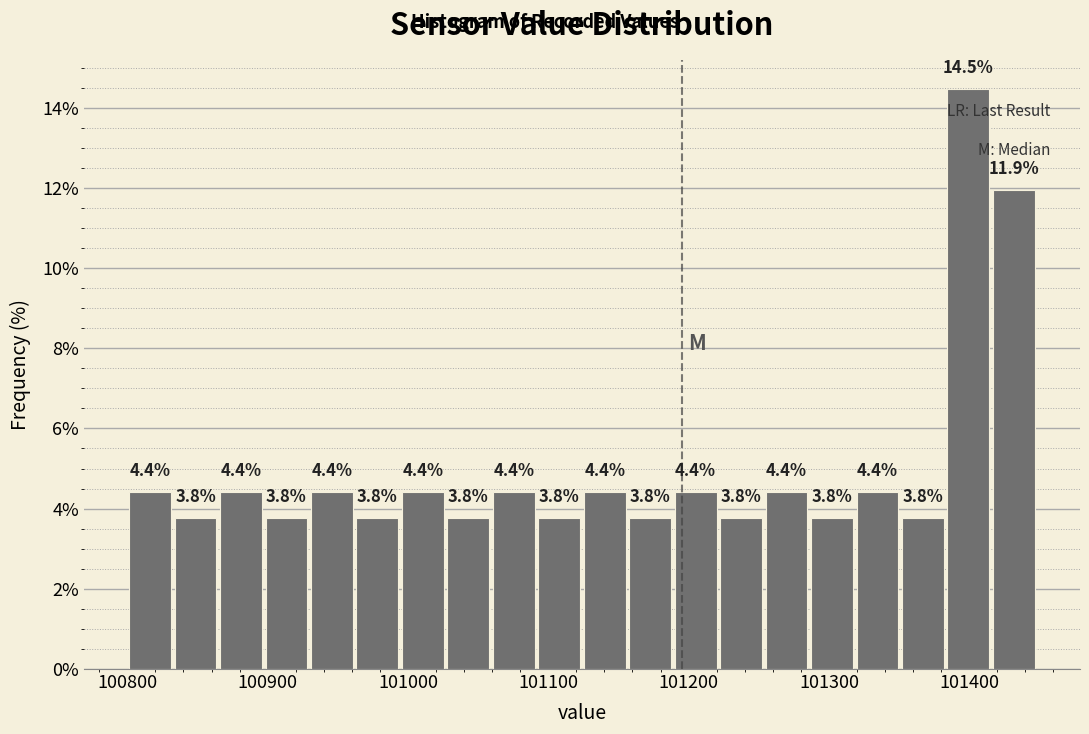

Around what value on the x-axis is the tallest bar? Give the approximate position of its centre, as read against the axis.

101400